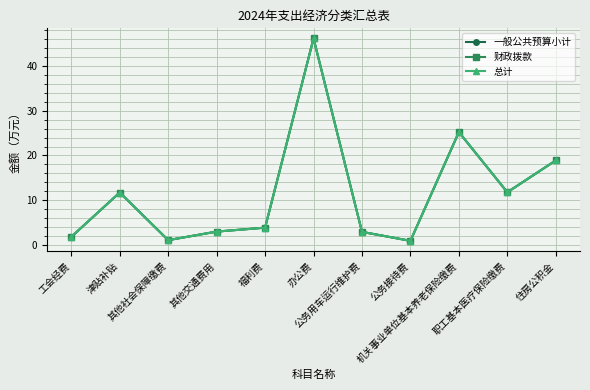

Does the chart have visible grid lines?

Yes